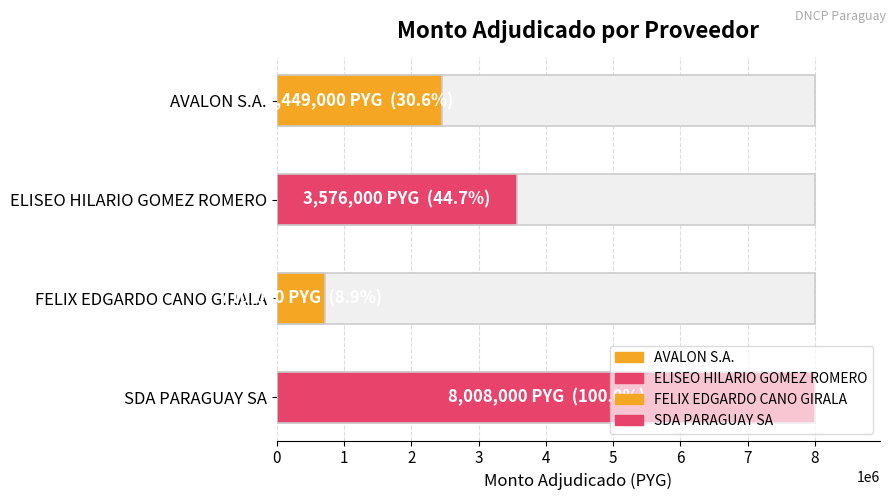

Approximately how many times larger is the value at FELIX EDGARDO CANO GIRALA compared to ELISEO HILARIO GOMEZ ROMERO?

0.2